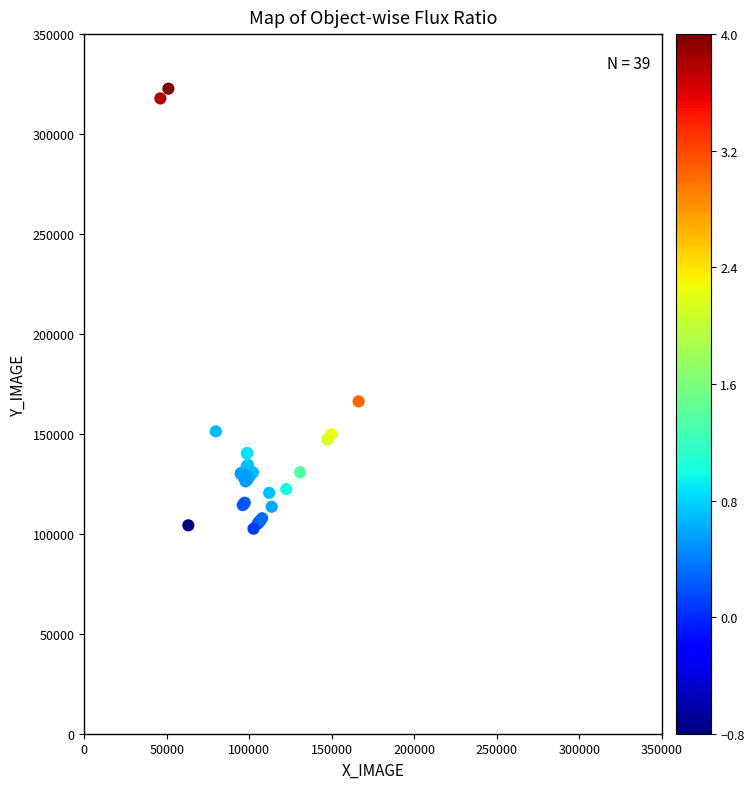

What Y value in the scatter plot is closest to 212641?

166276